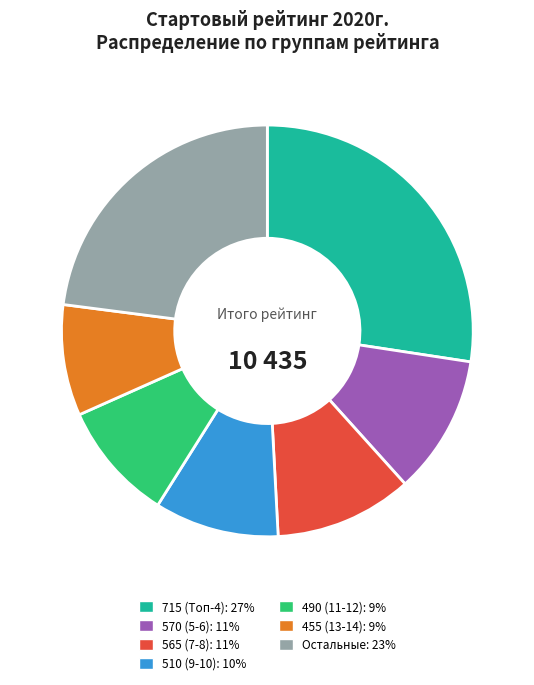

Is there any slice that represents more than half of the pie?

No